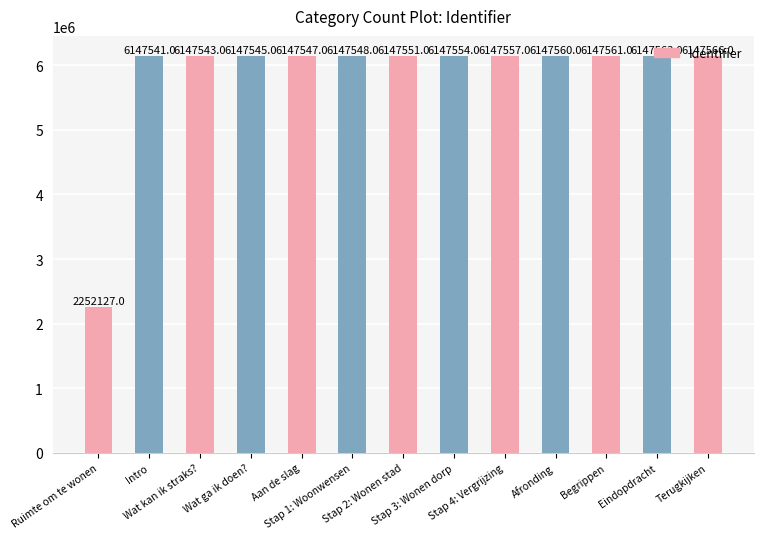

Reading right to left, transcribe all the data shown in this chart.

Terugkijken=6147566	Eindopdracht=6147563	Begrippen=6147561	Afronding=6147560	Stap 4: Vergrijzing=6147557	Stap 3: Wonen dorp=6147554	Stap 2: Wonen stad=6147551	Stap 1: Woonwensen=6147548	Aan de slag=6147547	Wat ga ik doen?=6147545	Wat kan ik straks?=6147543	Intro=6147541	Ruimte om te wonen=2252127